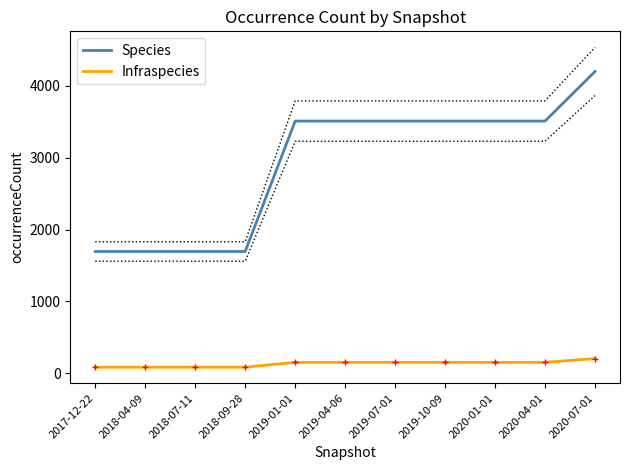

Reading right to left, what are all the values shown in this chart?

Species: 2020-07-01=4202	2020-04-01=3511	2020-01-01=3511	2019-10-09=3511	2019-07-01=3511	2019-04-06=3511	2019-01-01=3511	2018-09-28=1695	2018-07-11=1695	2018-04-09=1695	2017-12-22=1695
Infraspecies: 2020-07-01=204	2020-04-01=152	2020-01-01=152	2019-10-09=152	2019-07-01=152	2019-04-06=152	2019-01-01=152	2018-09-28=84	2018-07-11=84	2018-04-09=84	2017-12-22=84